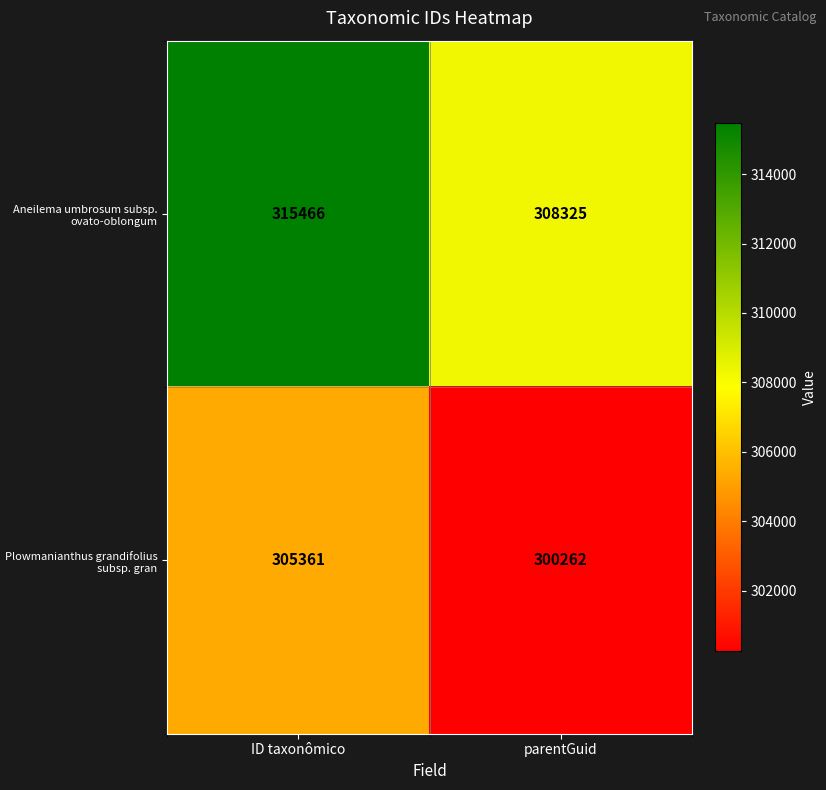

Reading left to right, list all the values displayed in this chart.

Aneilema umbrosum subsp. ovato-oblongum: 315466	308325
Plowmanianthus grandifolius subsp. gran: 305361	300262